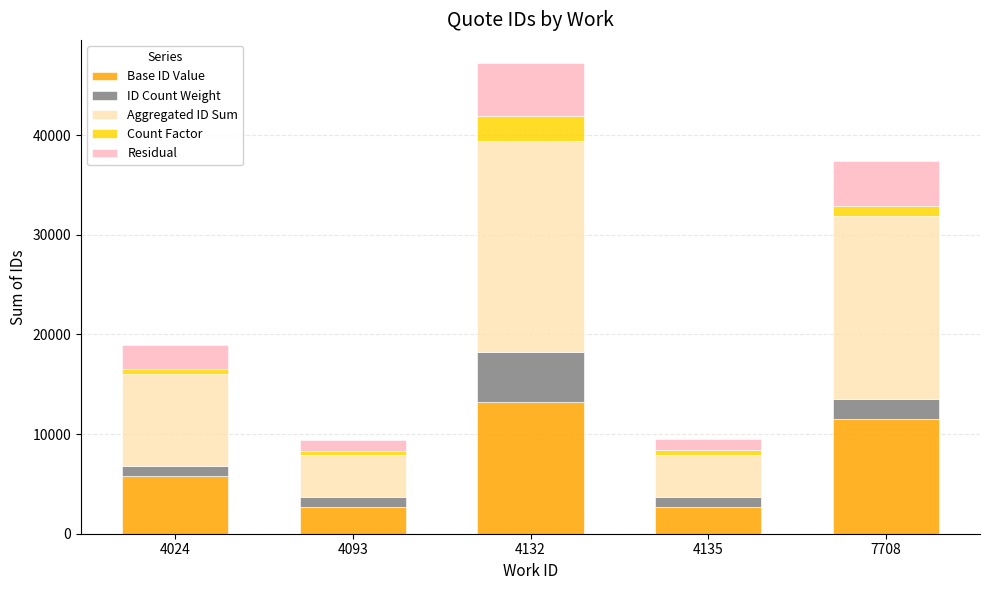

What is the lowest value of the Base ID Value series?

2635.5